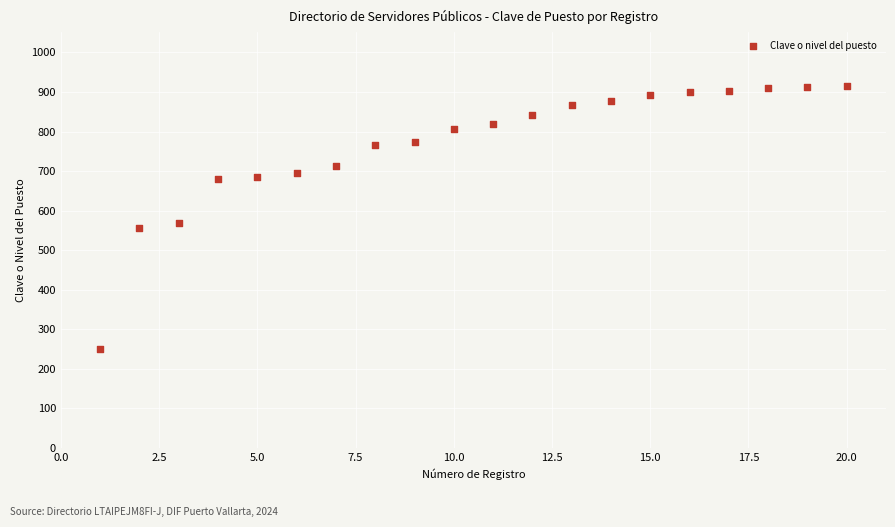

What Y value in the scatter plot is closest to 582?

569